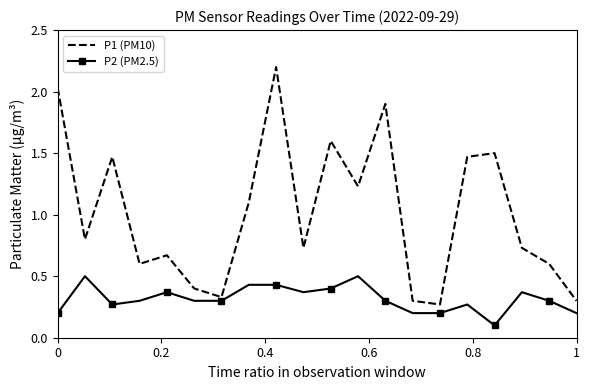

At how many categories does at least one series exceed 0?

20